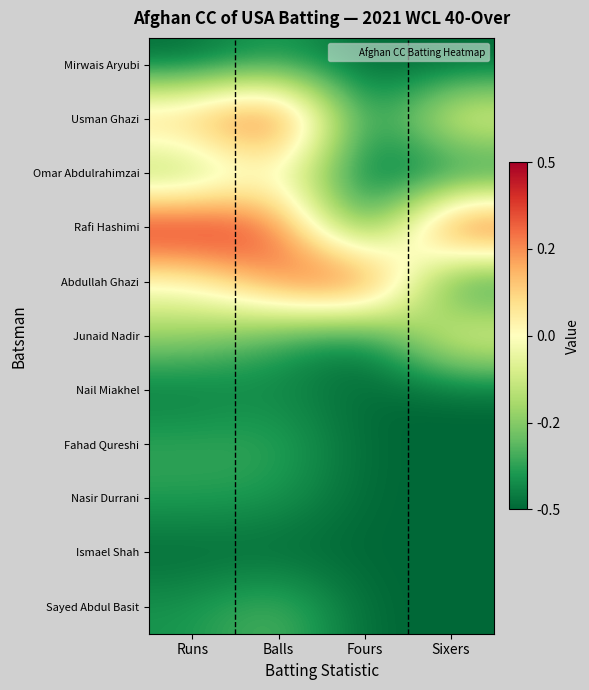

Reading left to right, transcribe all the data shown in this chart.

Mirwais Aryubi: Runs=-0.5	Balls=-0.4	Fours=-0.5	Sixers=-0.5
Usman Ghazi: Runs=0.2	Balls=0.5	Fours=-0.5	Sixers=0.0
Omar Abdulrahimzai: Runs=-0.3	Balls=-0.0	Fours=-0.5	Sixers=-0.5
Rafi Hashimi: Runs=0.5	Balls=0.4	Fours=-0.5	Sixers=0.5
Abdullah Ghazi: Runs=-0.0	Balls=0.3	Fours=0.5	Sixers=-0.5
Junaid Nadir: Runs=-0.2	Balls=-0.4	Fours=-0.5	Sixers=0.0
Nail Miakhel: Runs=-0.5	Balls=-0.4	Fours=-0.5	Sixers=-0.5
Fahad Qureshi: Runs=-0.4	Balls=-0.4	Fours=-0.5	Sixers=-0.5
Nasir Durrani: Runs=-0.4	Balls=-0.4	Fours=-0.5	Sixers=-0.5
Ismael Shah: Runs=-0.5	Balls=-0.5	Fours=-0.5	Sixers=-0.5
Sayed Abdul Basit: Runs=-0.4	Balls=-0.3	Fours=-0.5	Sixers=-0.5